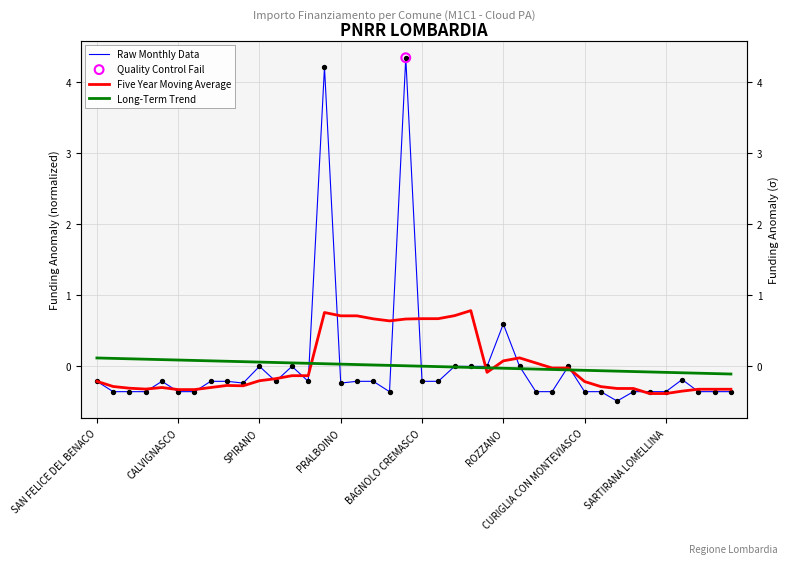

Which series reaches the minimum Y coordinate?

Raw Monthly Data